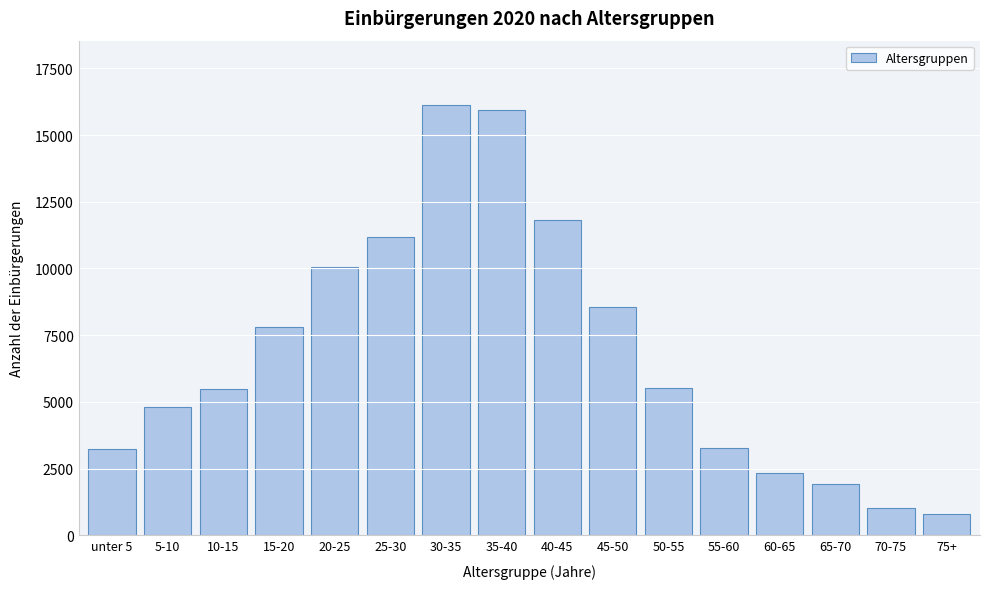

What is the minimum value shown in the chart?

795